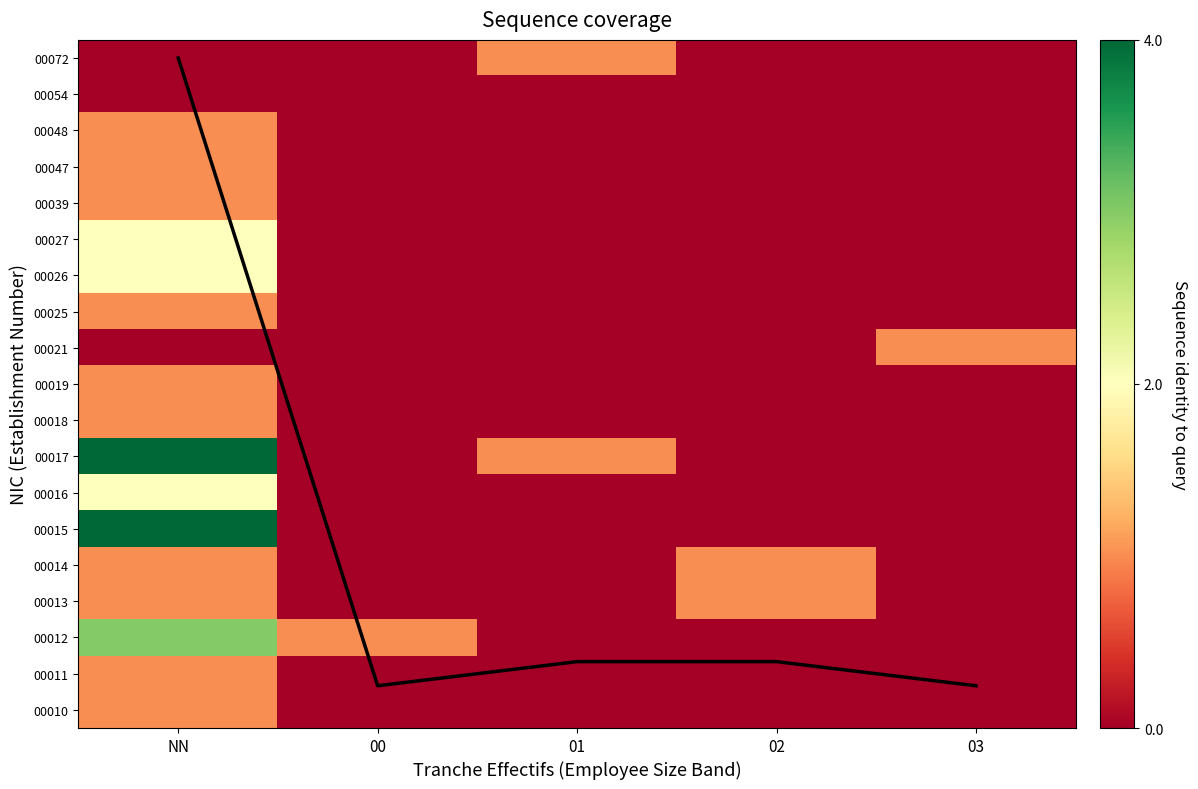

How many data points in 00015 are above 0?

1